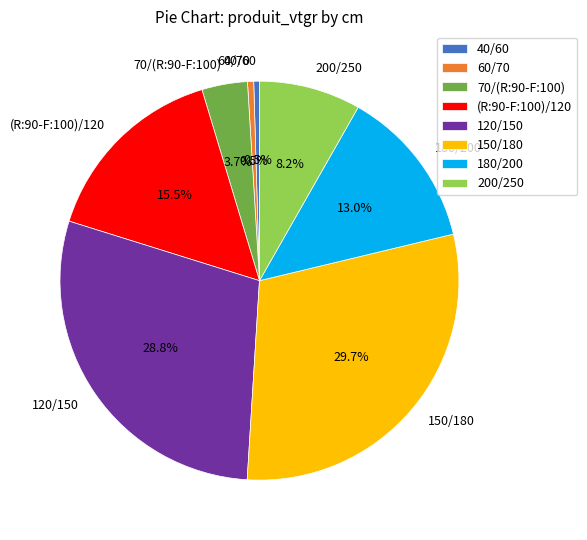

To the nearest percent, what is the difference between the largest and smallest slice percentages?

29%